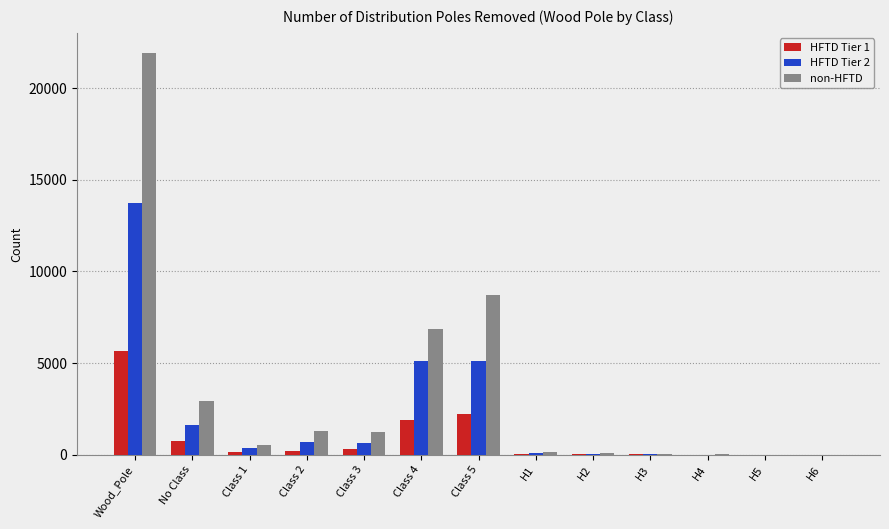

Which series has the largest total across all categories?

non-HFTD